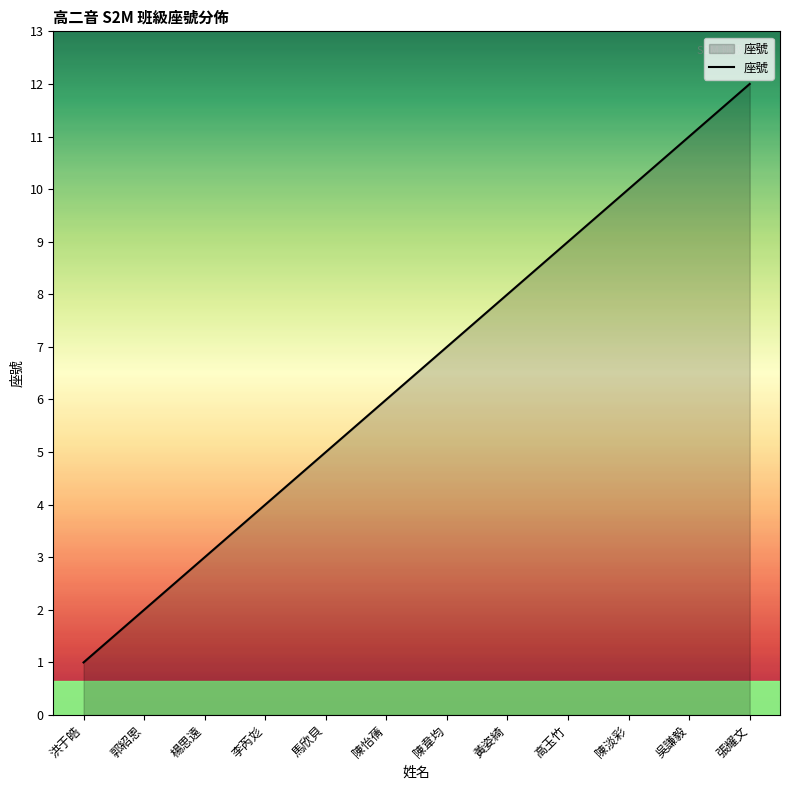

What position from the left is 陳韋均?

7